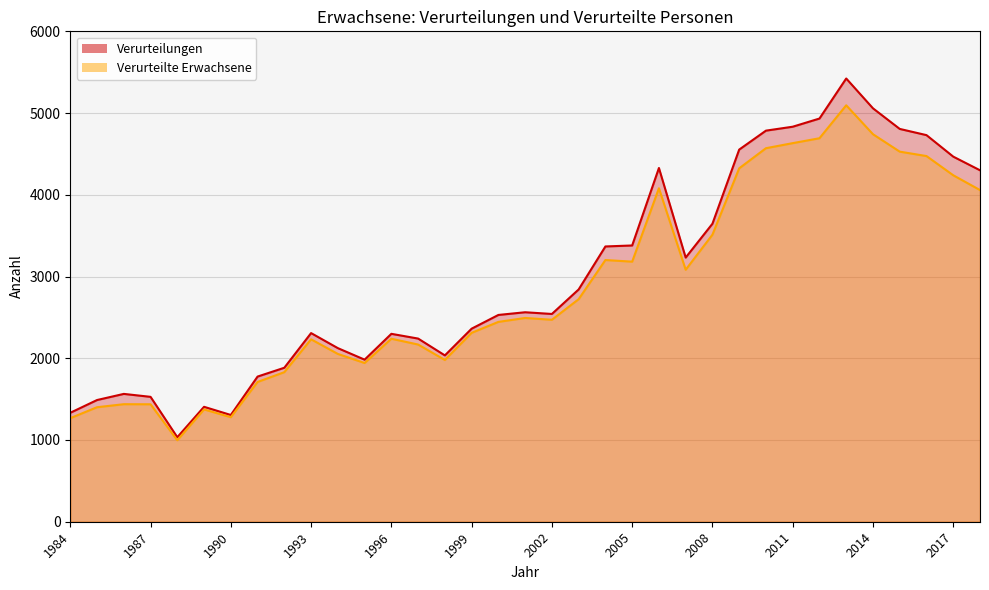

How many interior local valleys does the Verurteilte Erwachsene series have?

7